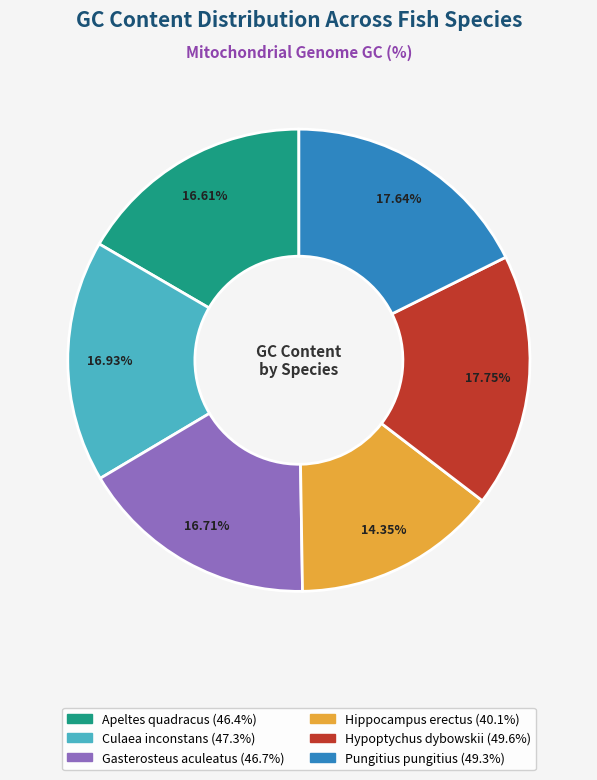

Is it true that Pungitius pungitius is 6% of the pie?

False